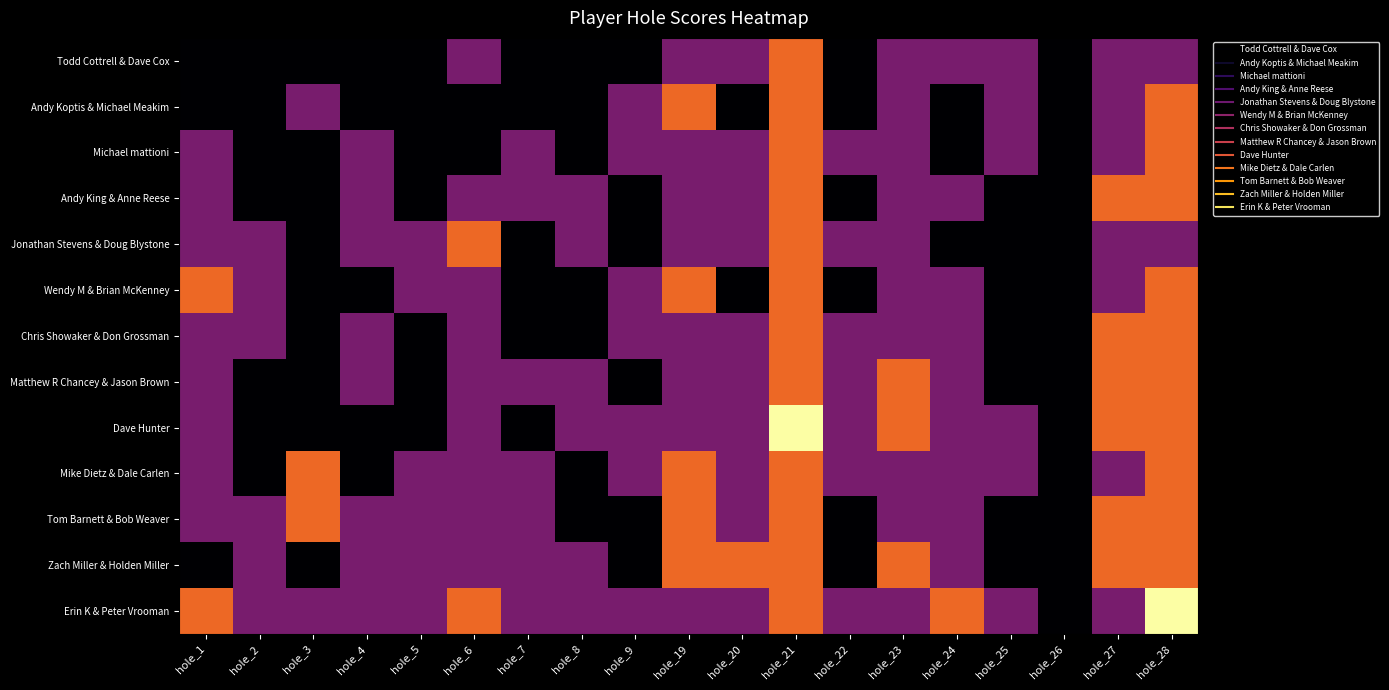

Which series has the largest total across all categories?

Erin K & Peter Vrooman